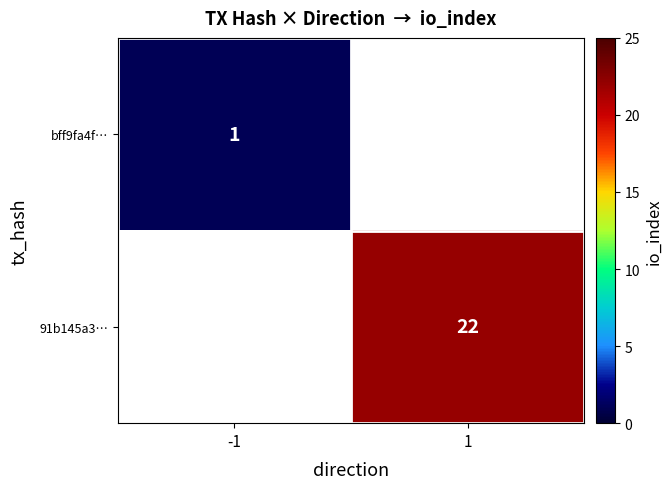

The value of 91b145a3… at 1 is 37. True or false?

False